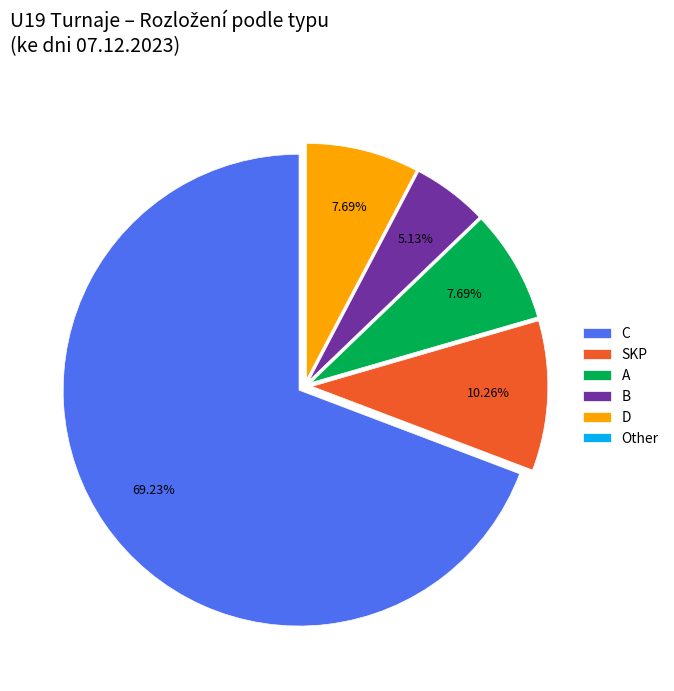

Which slice is the largest?

C